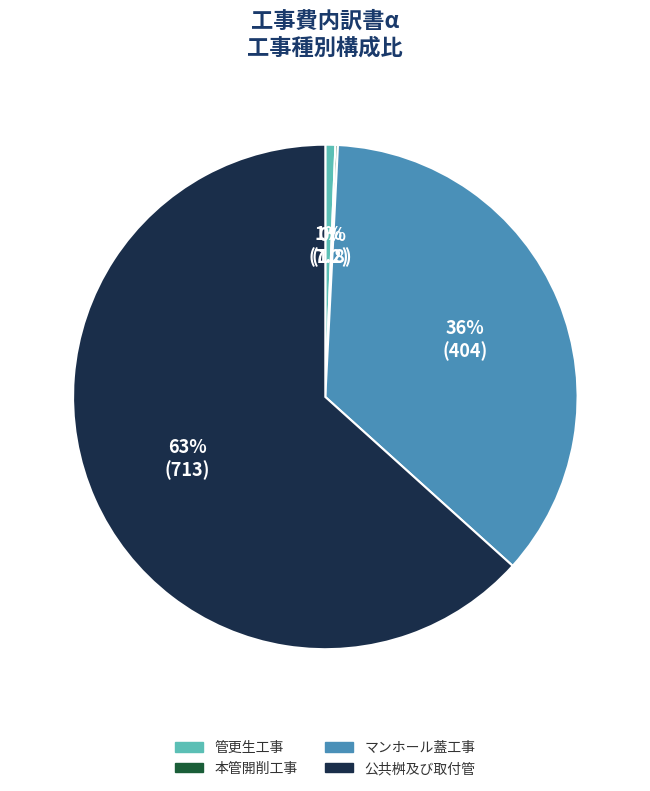

True or false: 公共桝及び取付管 accounts for 63% of the total.

True